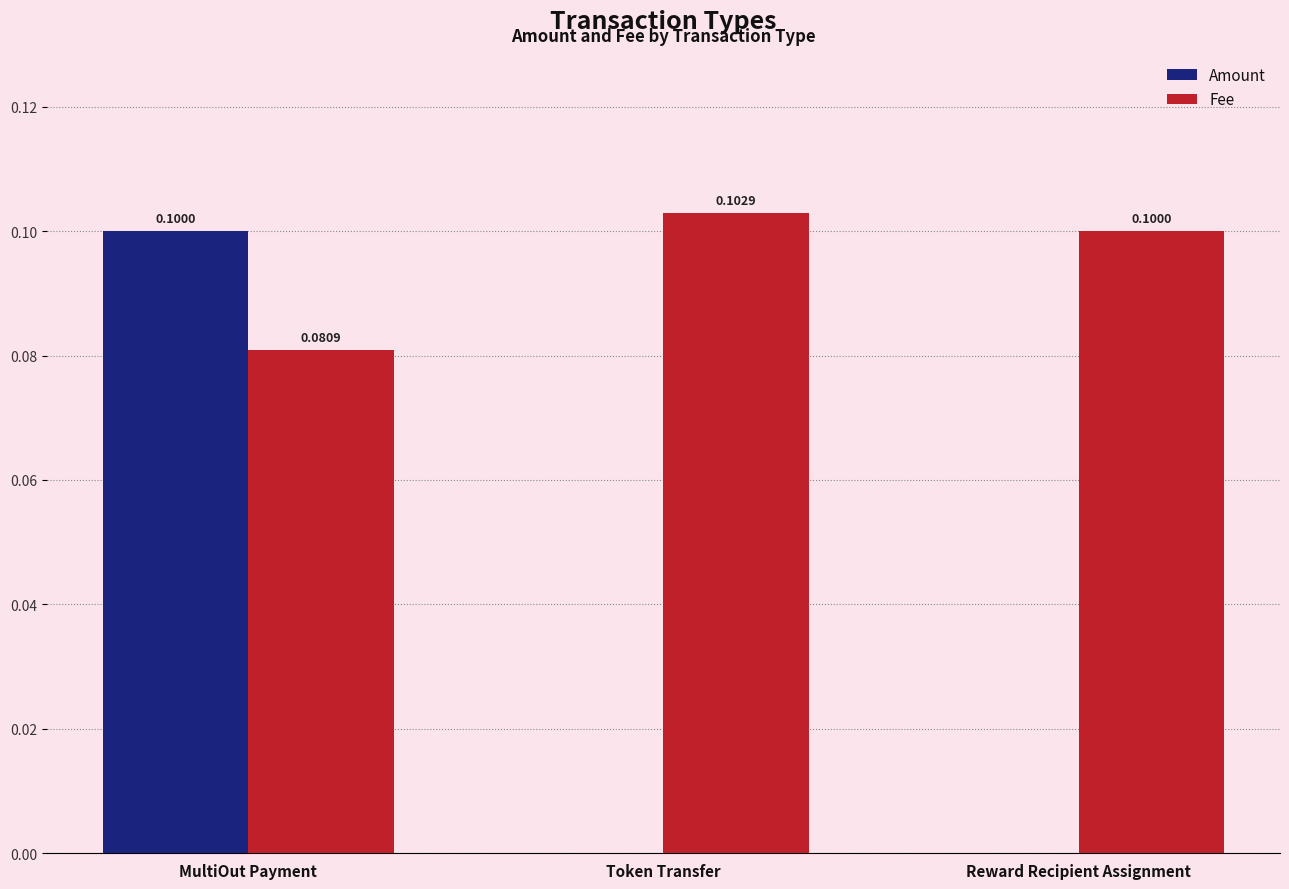

Which series has the largest total across all categories?

Fee